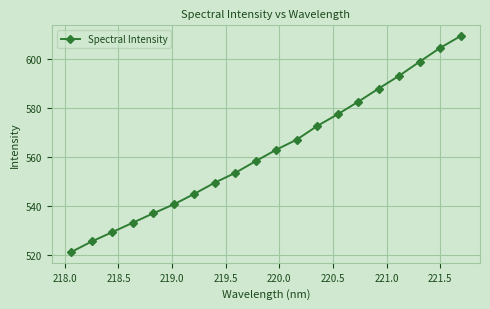

What is the smallest value displayed?

521.2